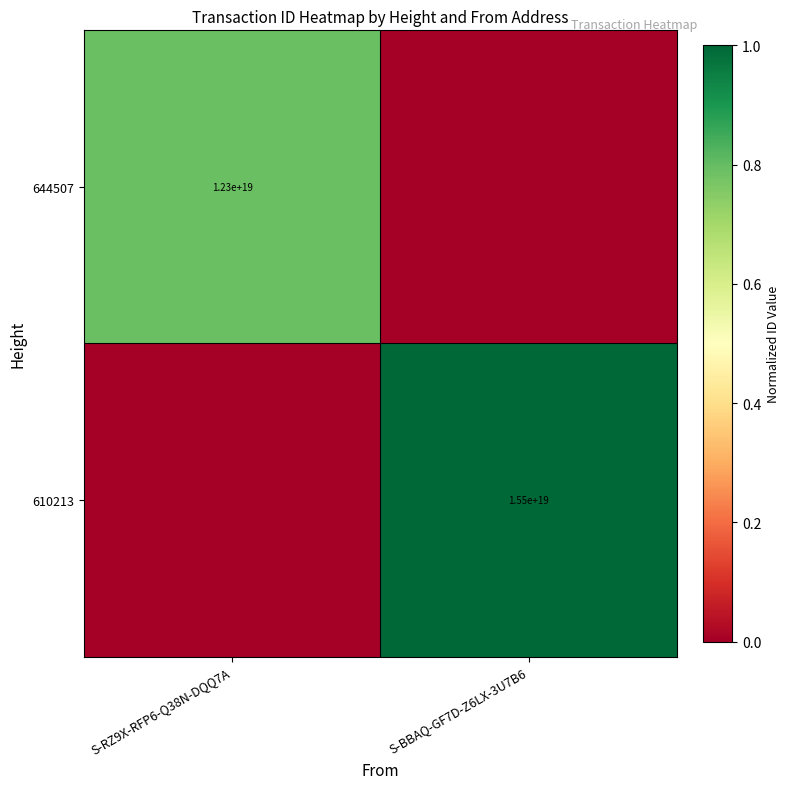

The value of 644507 at S-RZ9X-RFP6-Q38N-DQQ7A is 5066503574856771584. True or false?

False